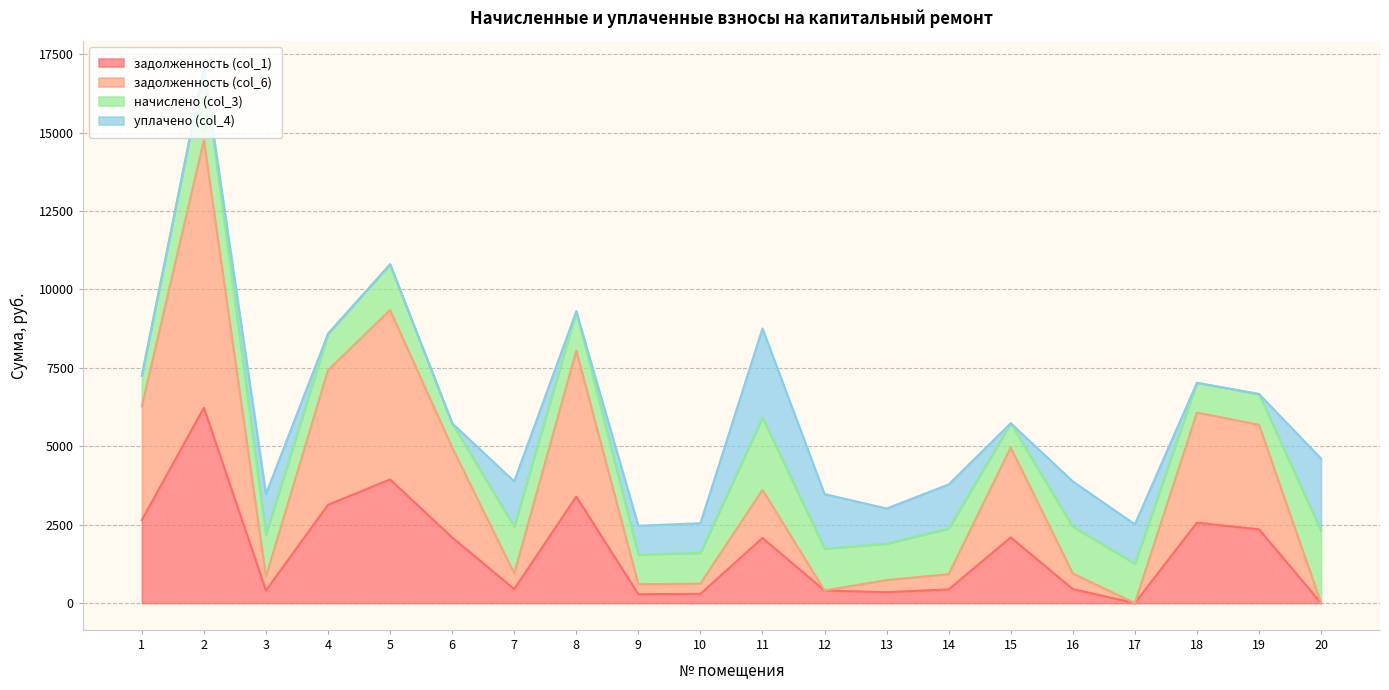

What is the highest value of the задолженность (col_1) series?

6228.8